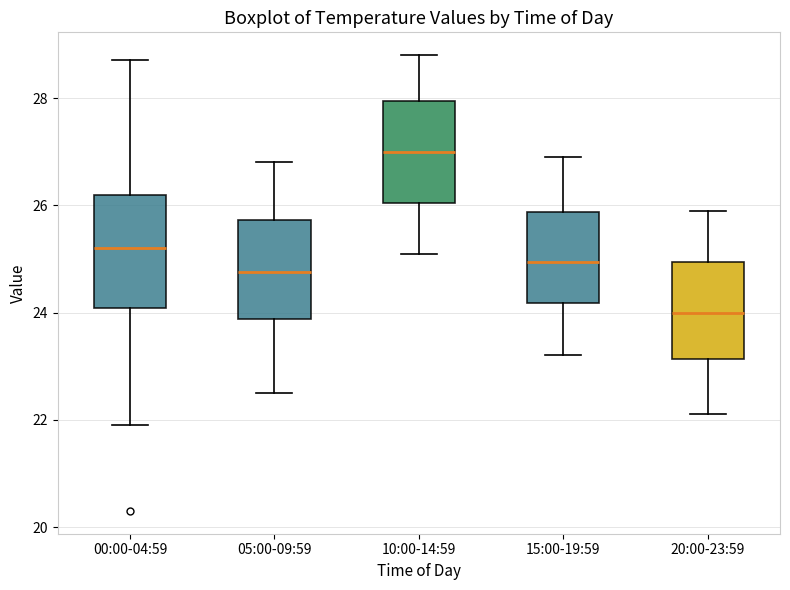

Comparing the boxes themselves (not the whiskers), which one is the tallest?

00:00-04:59